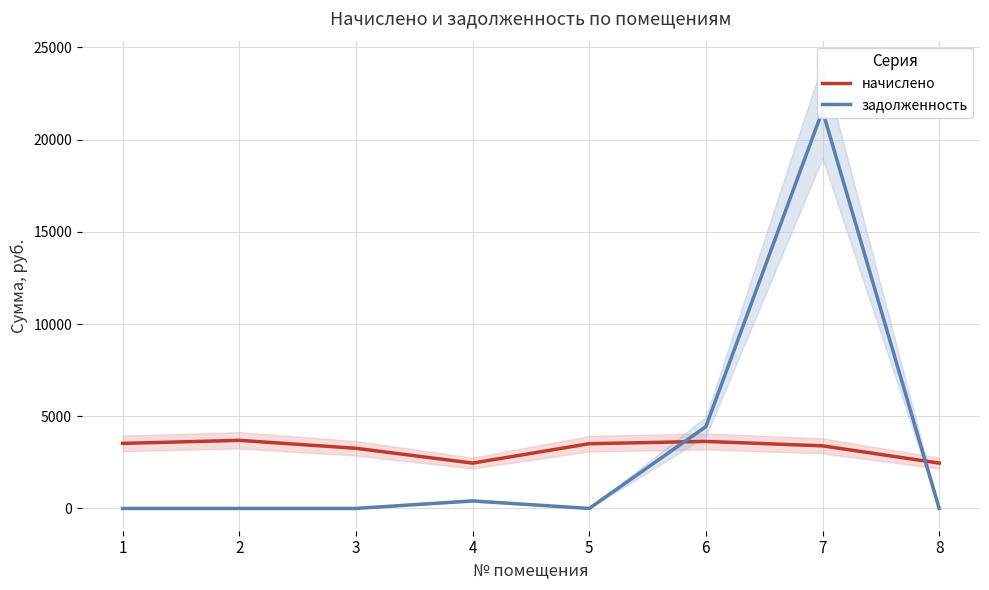

Which series ends up on top after the final intersection of начислено and задолженность?

начислено